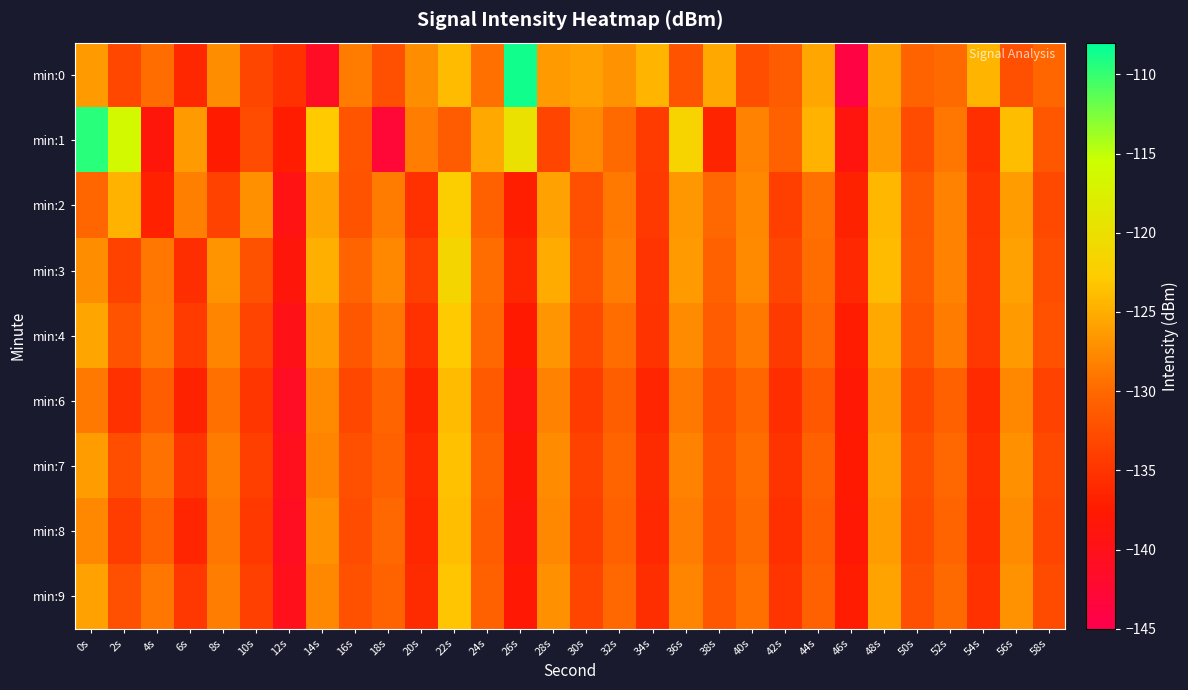

Which series changed the most between 18s and 22s?

min:1